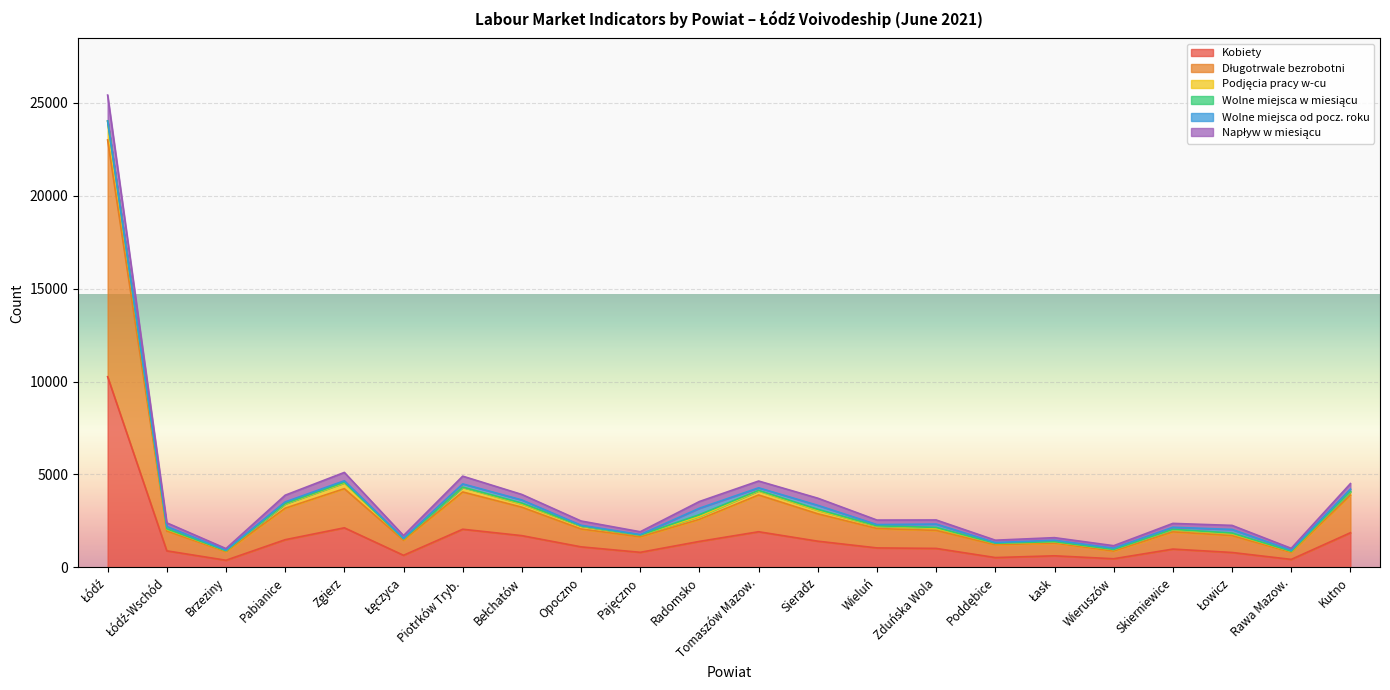

What is the maximum value for Kobiety?

10258